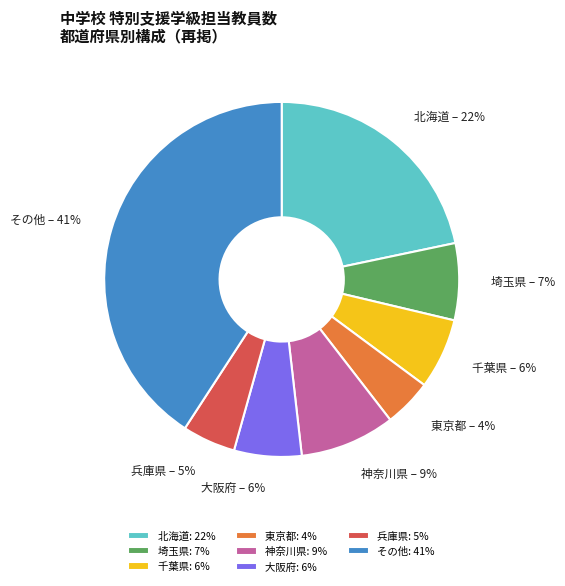

To the nearest percent, what is the difference between the 埼玉県 and 北海道 slice percentages?

15%